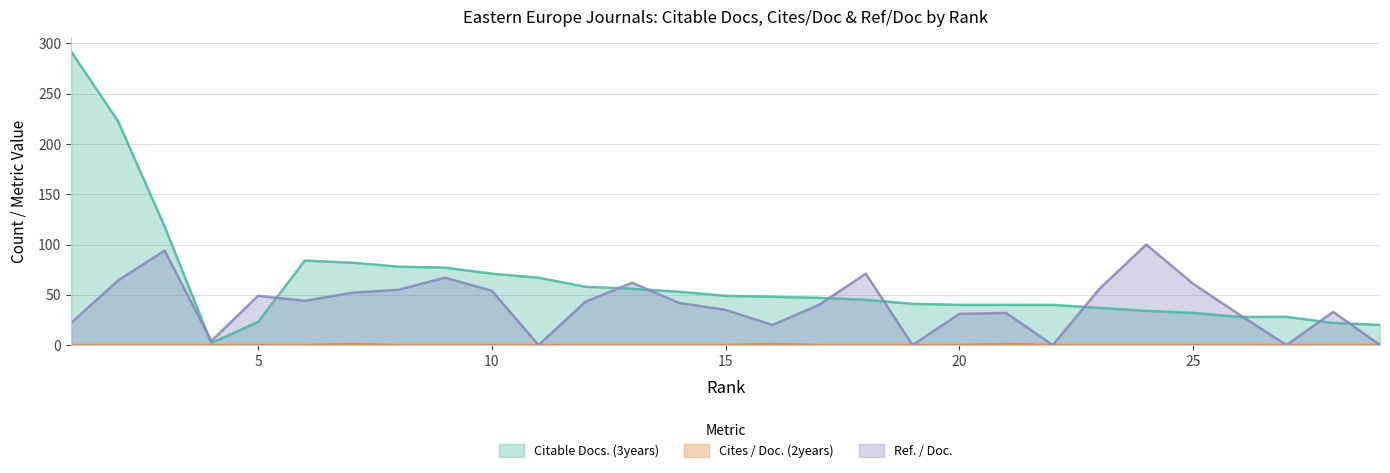

Reading left to right, transcribe all the data shown in this chart.

Citable Docs. (3years): 292	223	118	2	23	84	82	78	77	71	67	58	56	53	49	48	47	45	41	40	40	40	37	34	32	28	28	22	20
Cites / Doc. (2years): 0	0	0	0	0	0	1	0	0	0	0	0	0	0	0	1	0	0	0	0	1	0	0	0	0	0	0	0	0
Ref. / Doc.: 22	64	94	4	49	44	52	55	67	54	0	43	62	42	35	20	40	71	0	31	32	0	56	100	61	30	0	33	0